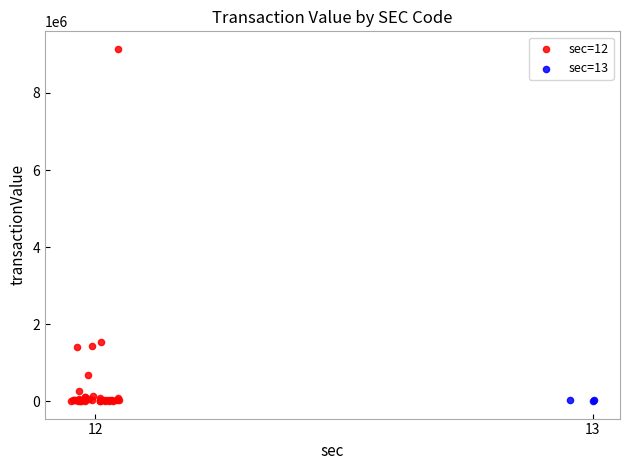

Which series has the widest spread of Y values?

sec=12